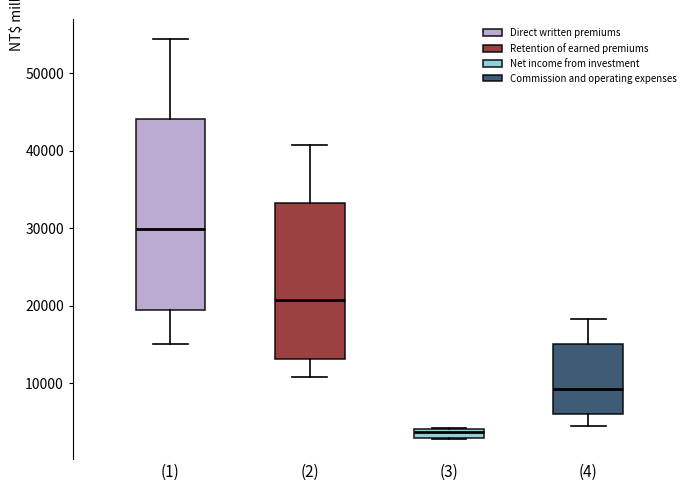

Comparing the boxes themselves (not the whiskers), which one is the tallest?

(1)